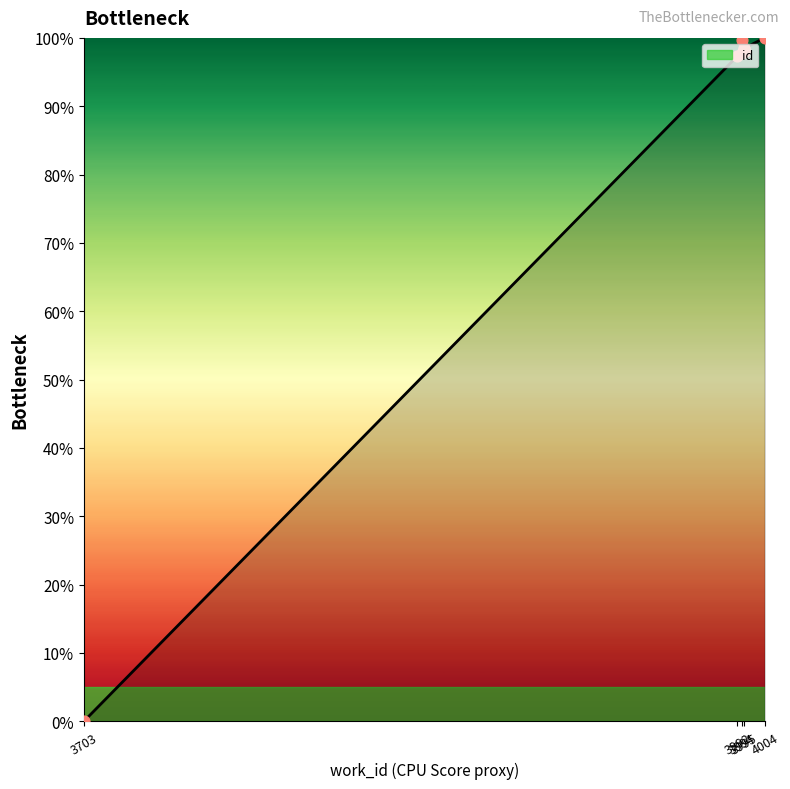

Between 3994 and 3992, which is larger?

3994